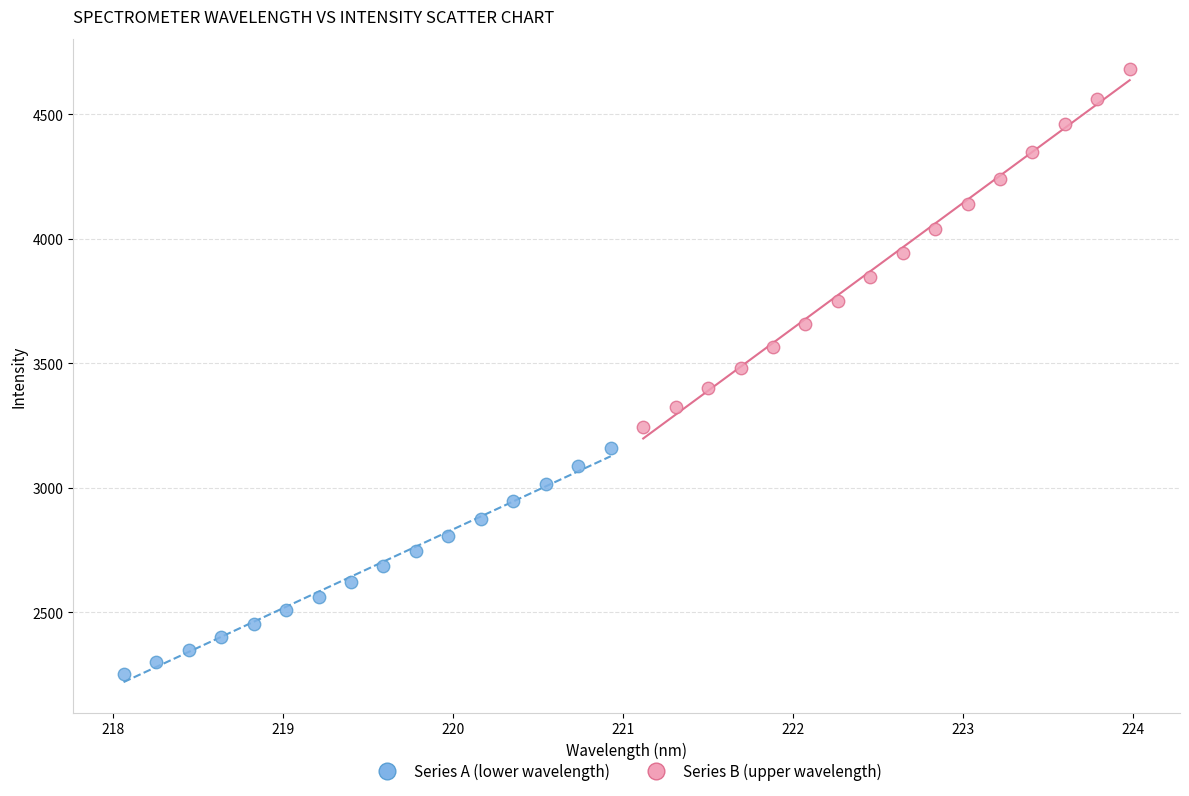

Which series has the widest spread of Y values?

Series B (upper wavelength)